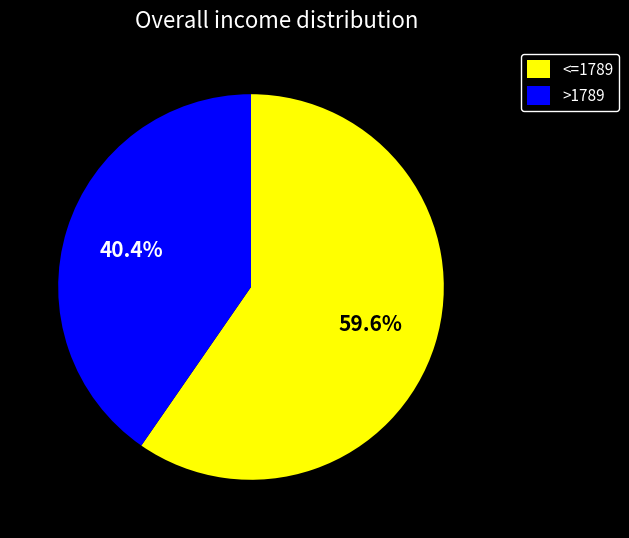

Combined, what portion of the pie is <=1789 and >1789?

100.0%